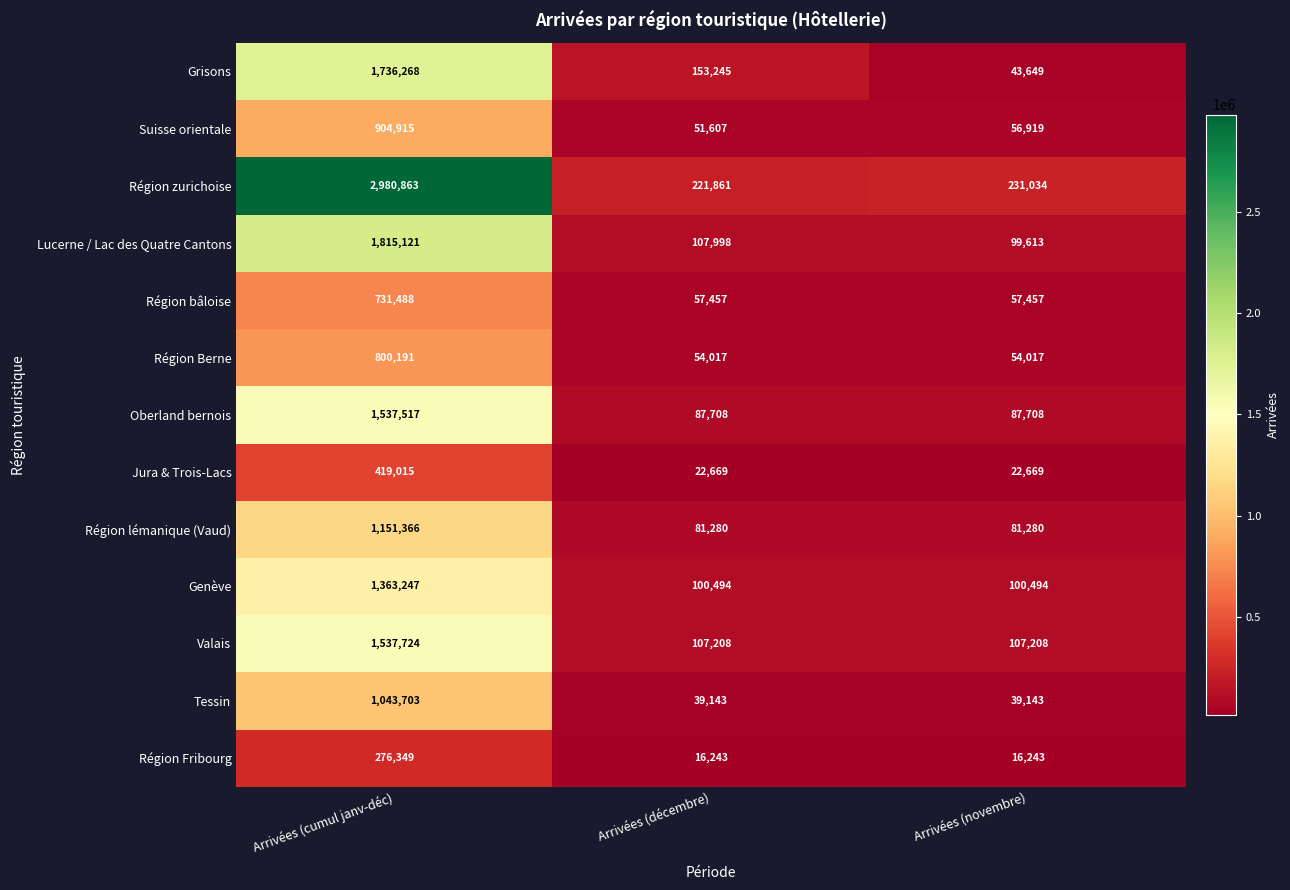

What is the difference between the highest and lowest values at Arrivées (novembre)?

214791